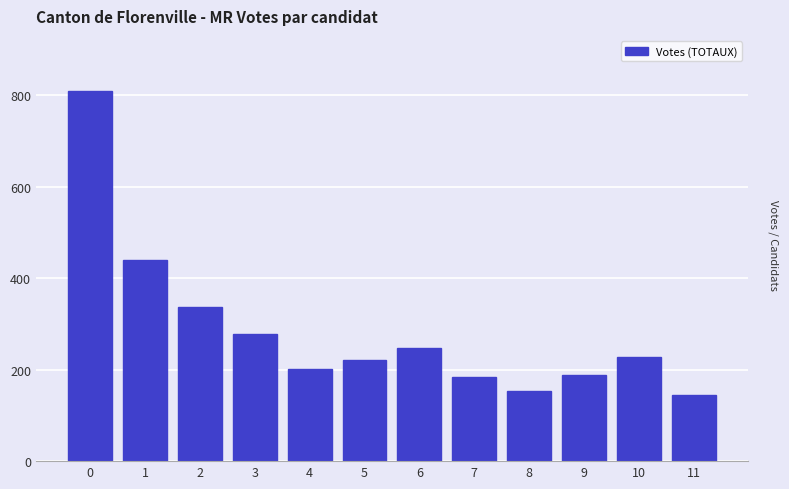

Reading left to right, what are all the values shown in this chart?

0=808	1=440	2=336	3=277	4=202	5=222	6=248	7=184	8=153	9=188	10=228	11=144